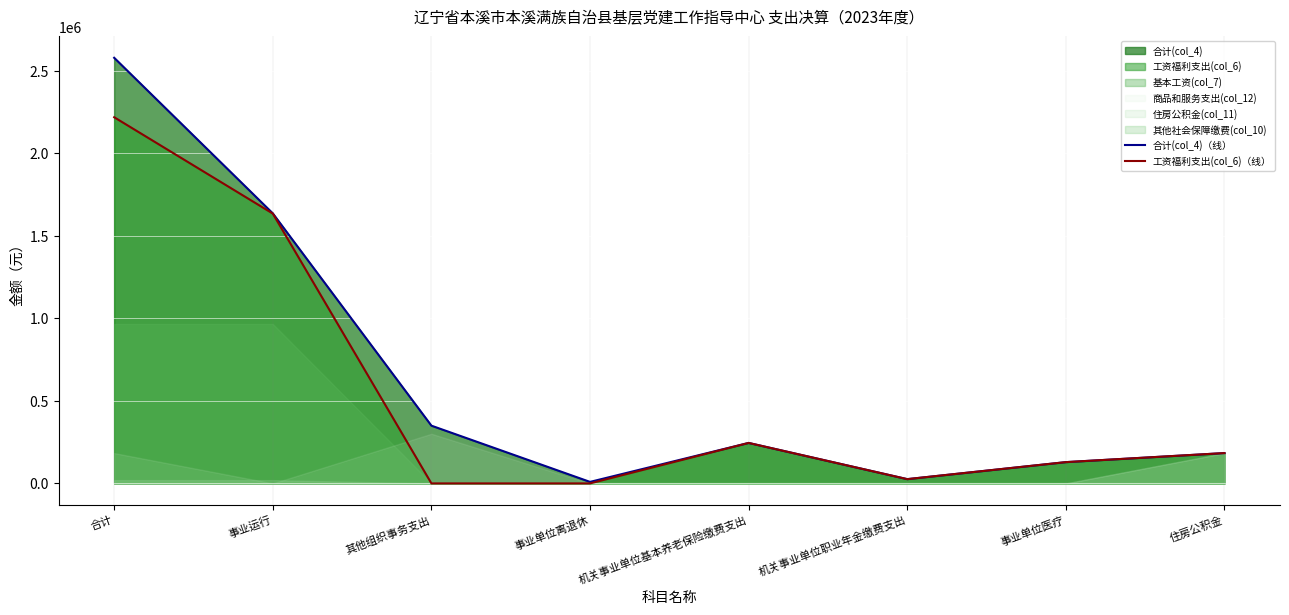

At which label does 合计(col_4)（线） reach its peak?

合计